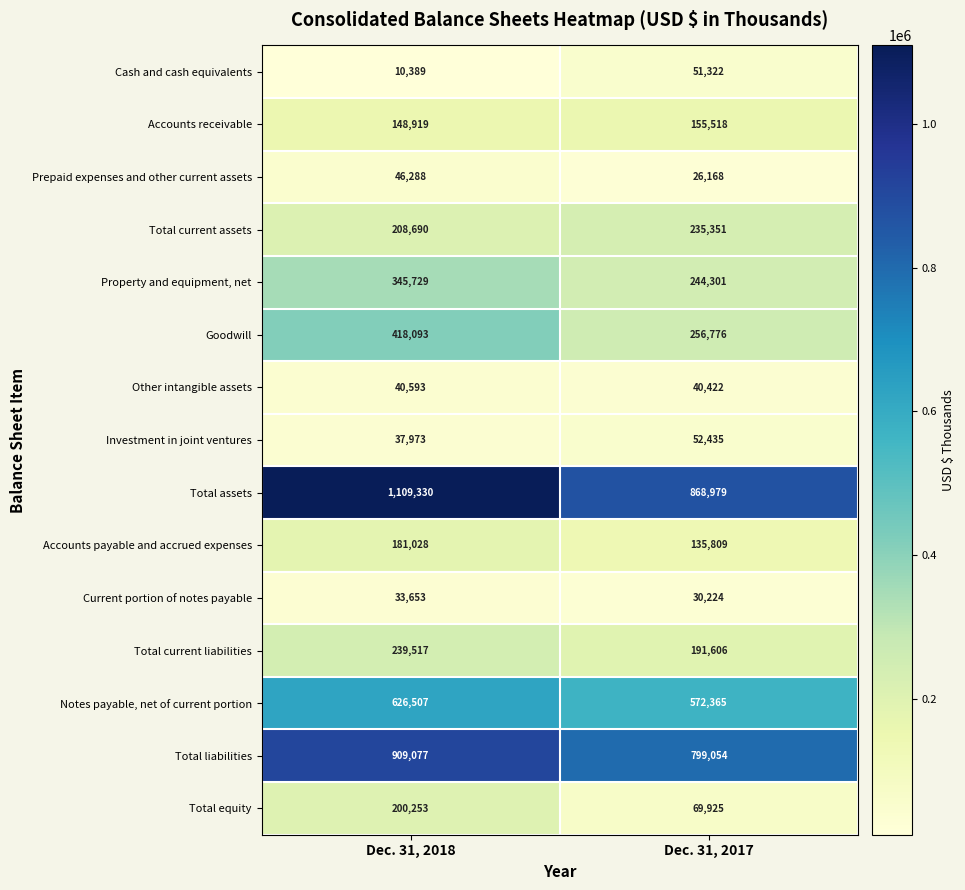

At which label does Total current liabilities reach its peak?

Dec. 31, 2018